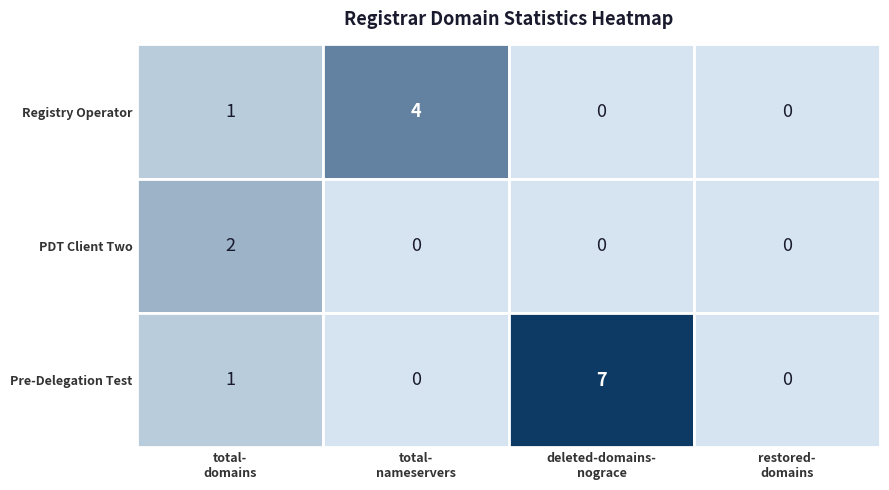

The Pre-Delegation Test series shows 11 at 2. True or false?

False